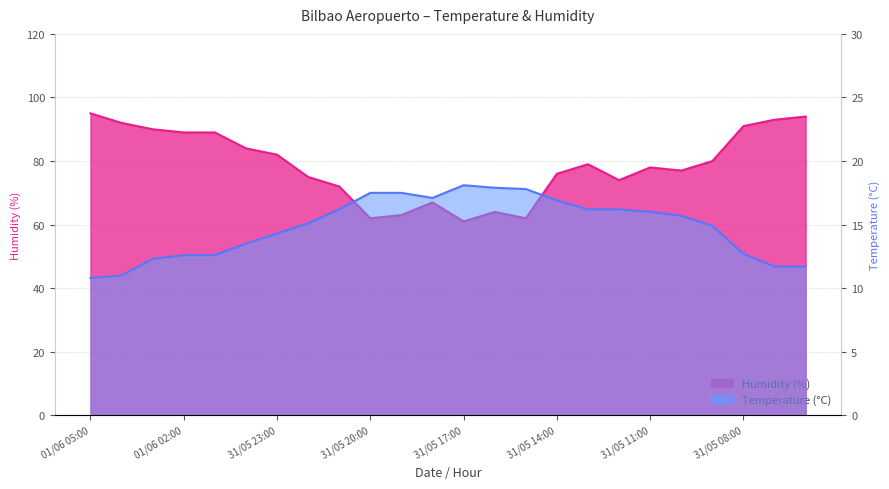

At which label does Humidity (%) reach its peak?

01/06 05:00